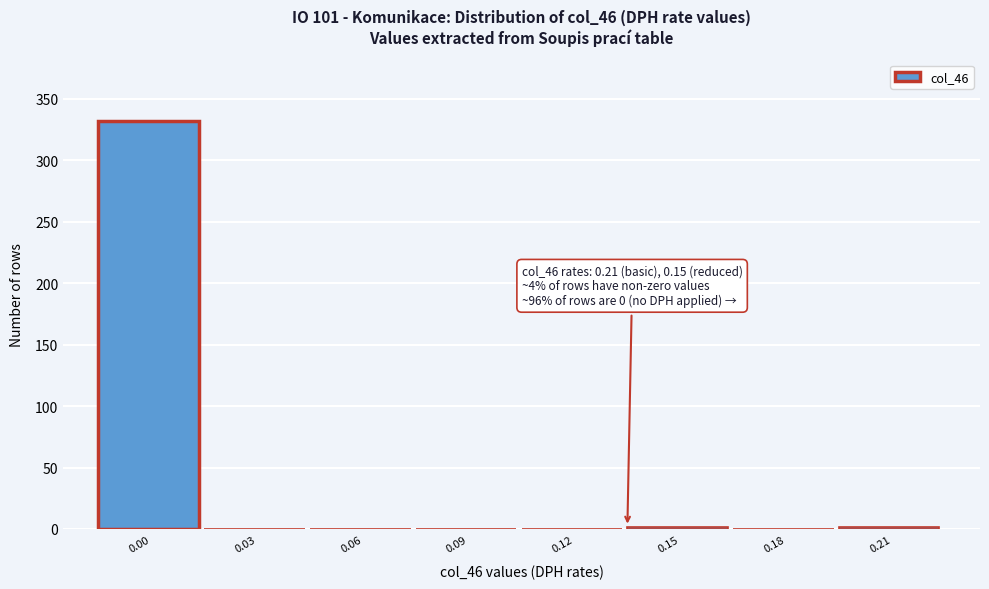

Reading left to right, transcribe all the data shown in this chart.

0.00=332	0.03=0	0.06=0	0.09=0	0.12=0	0.15=2	0.18=0	0.21=2